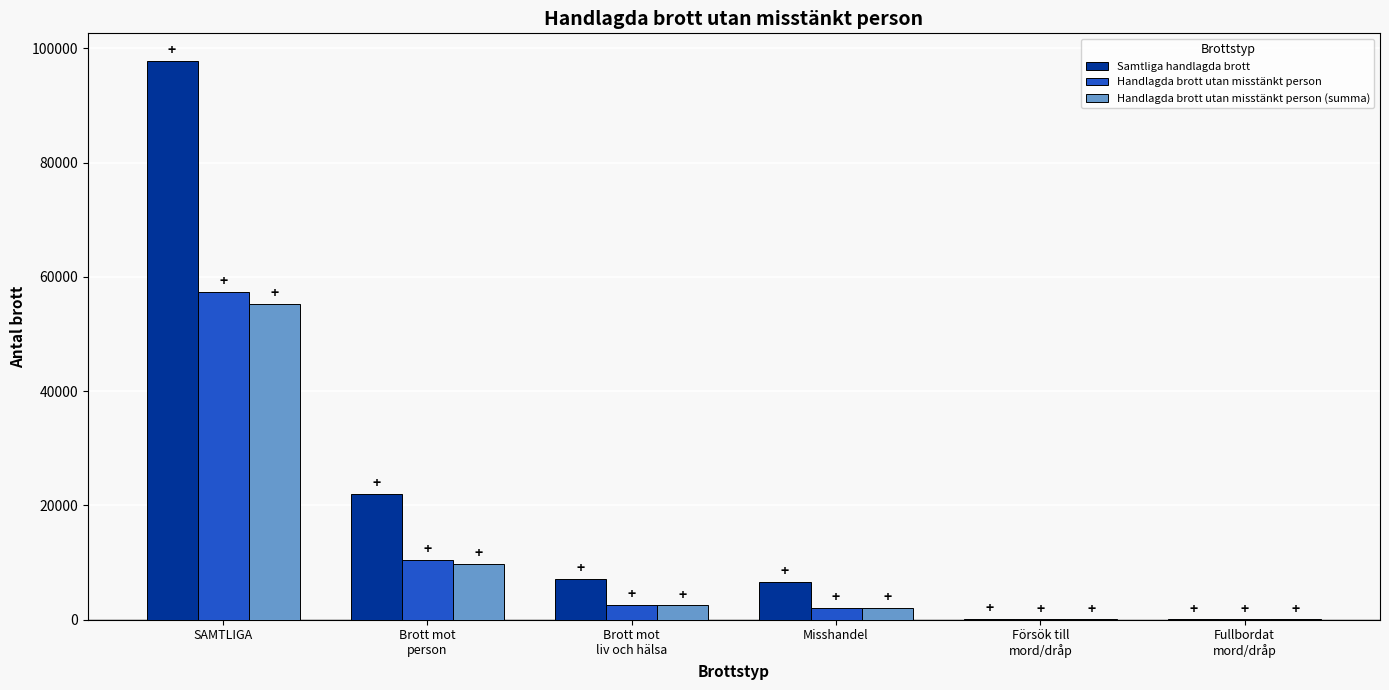

At which category is the sum across all series the highest?

SAMTLIGA